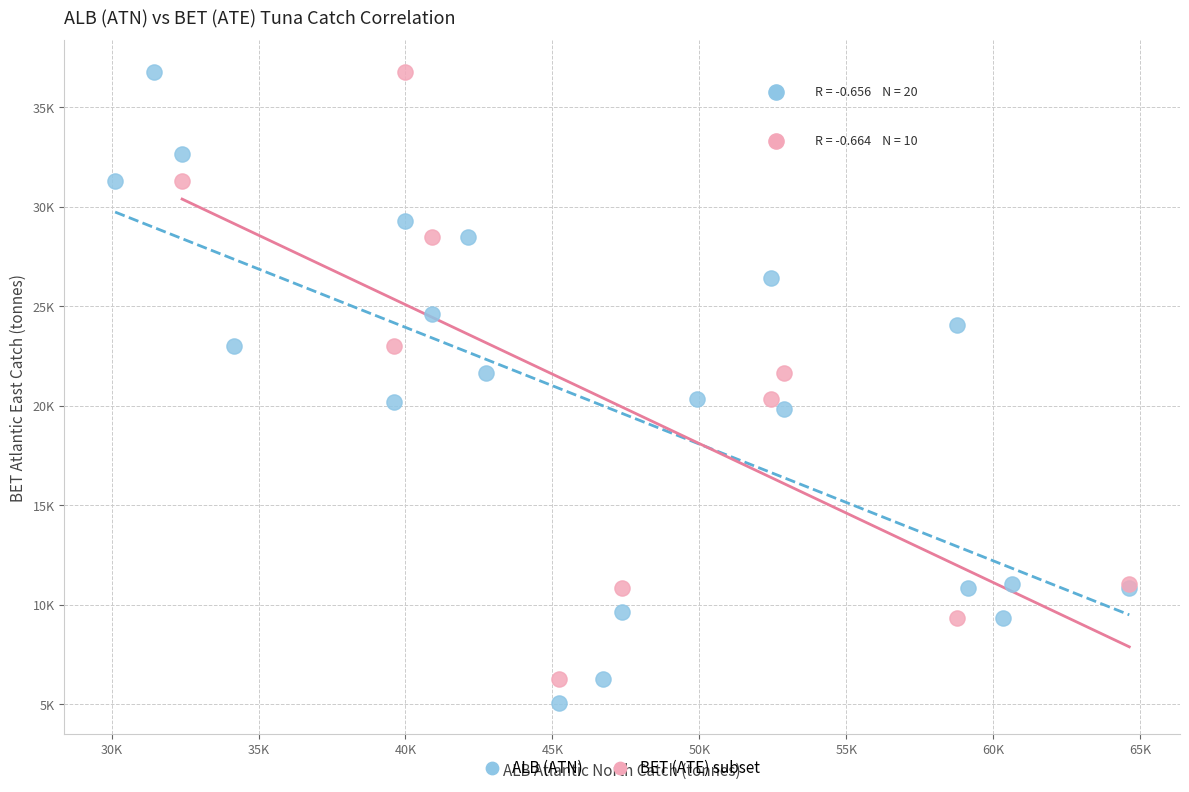

What are all the series names shown in the legend?

ALB (ATN), BET (ATE) subset